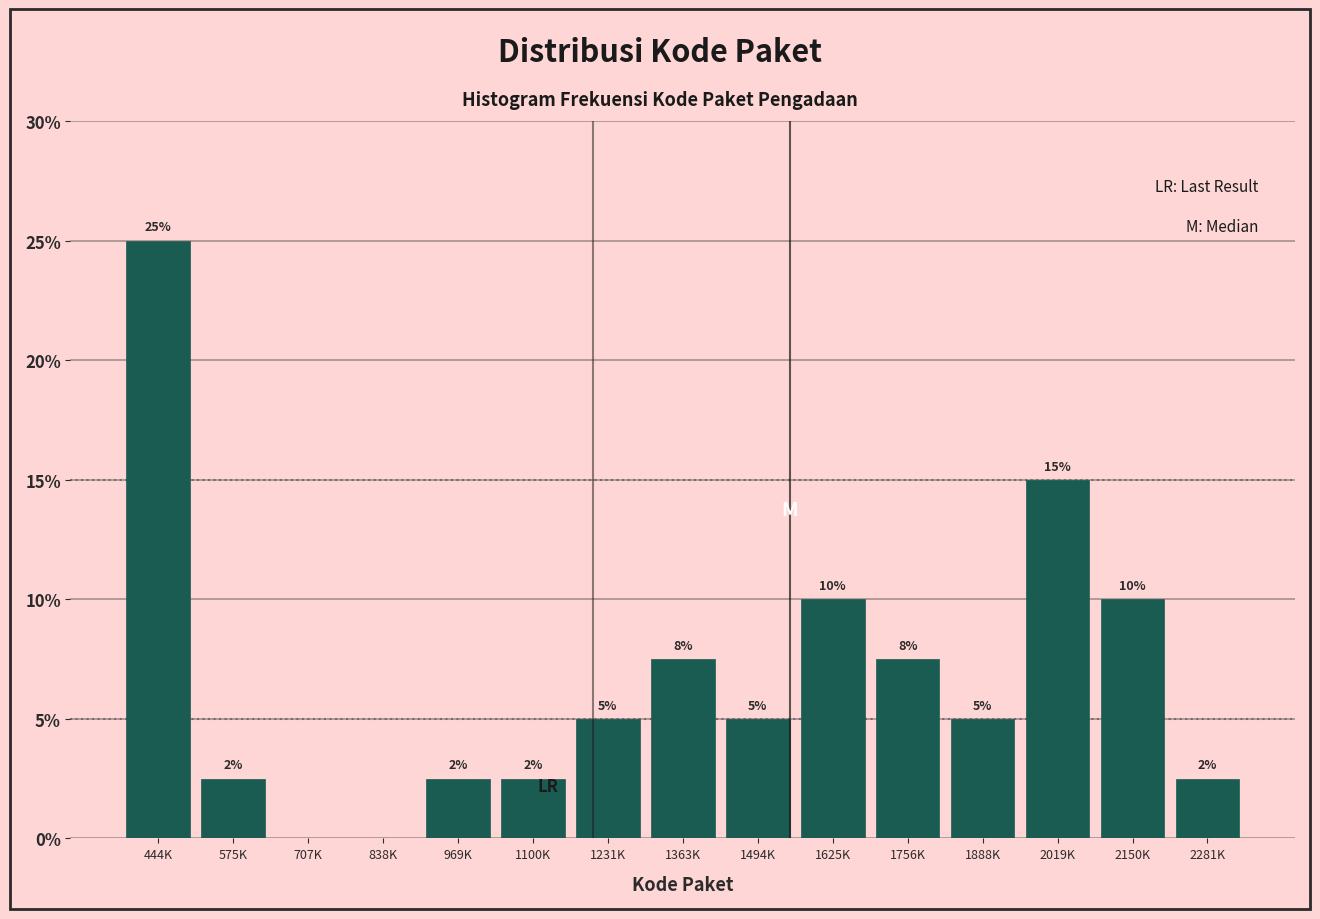

Where does the data first go above 5?

444K